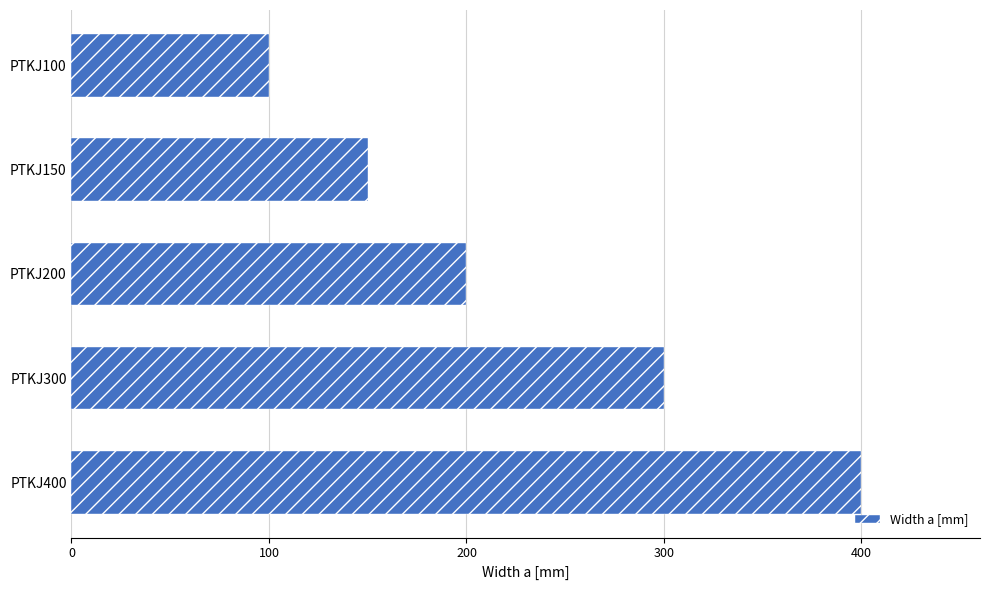

How many values are below 200?

2